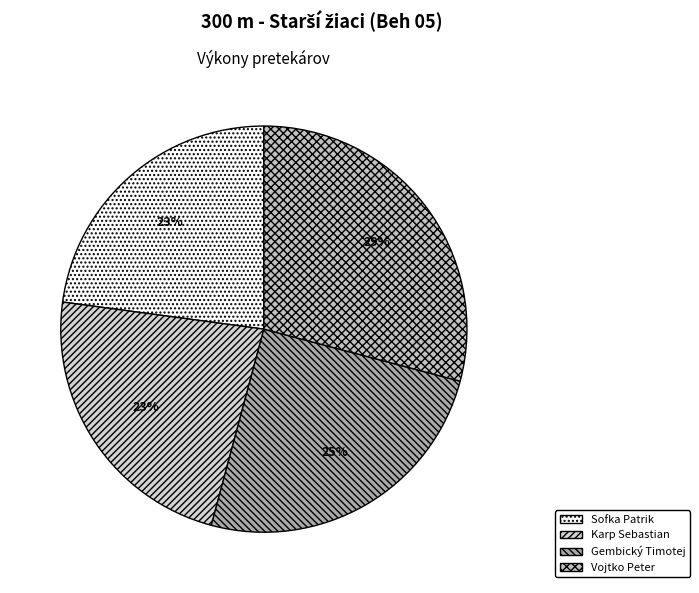

To the nearest percent, what is the average slice percentage?

25%